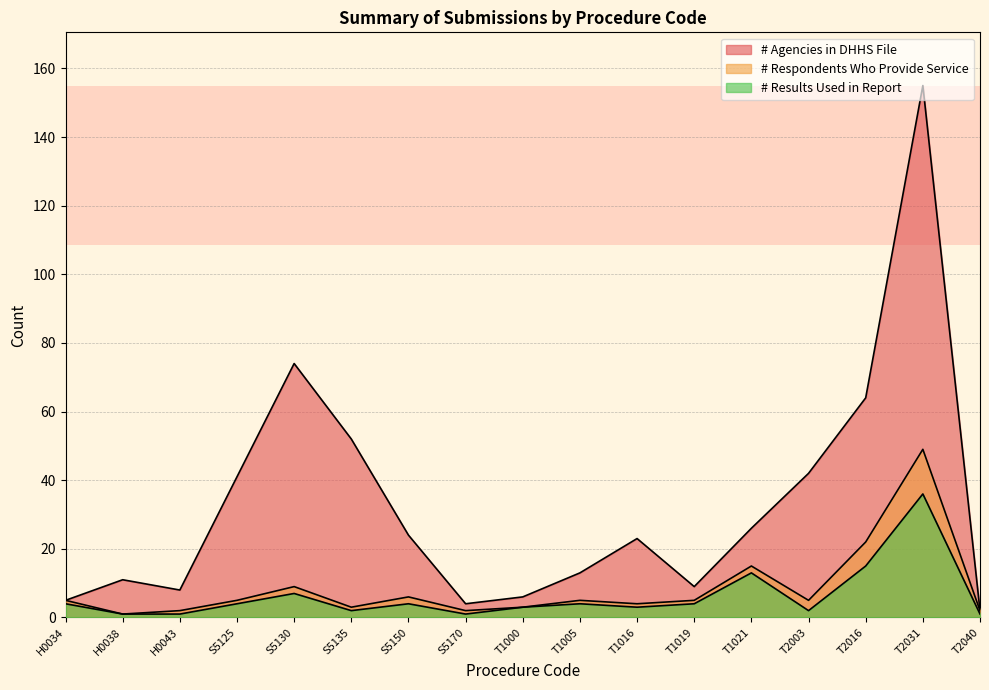

How many lines are shown in the chart?

3